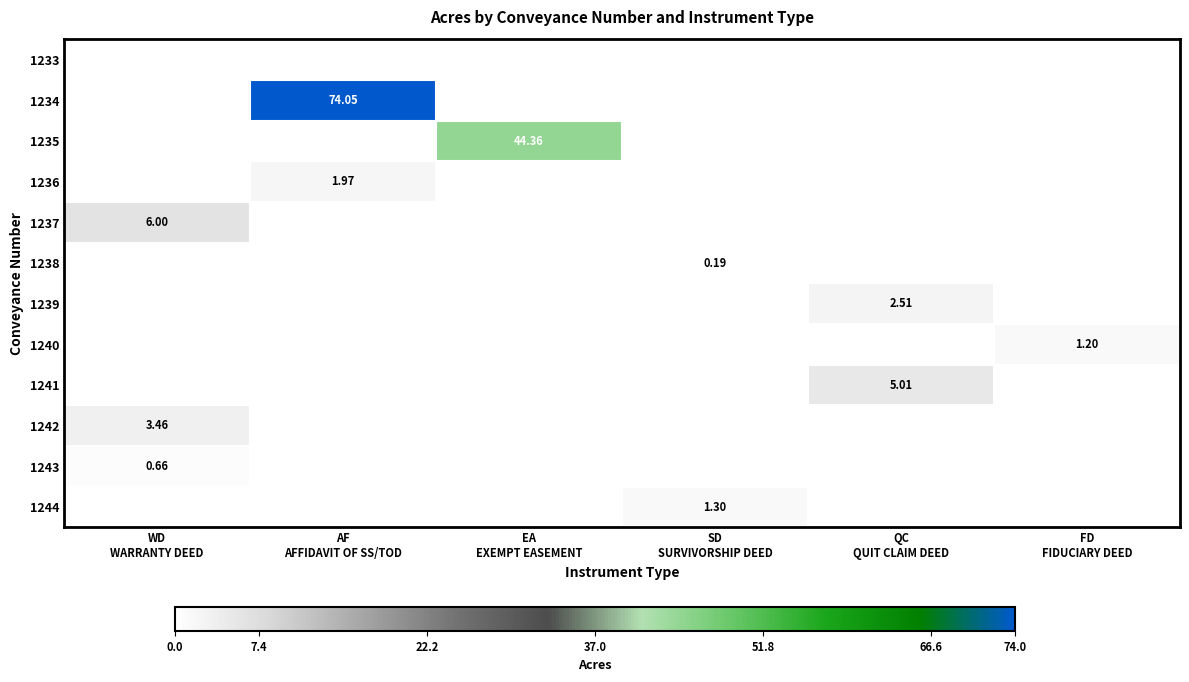

What is the highest value of the 1237 series?

6.0